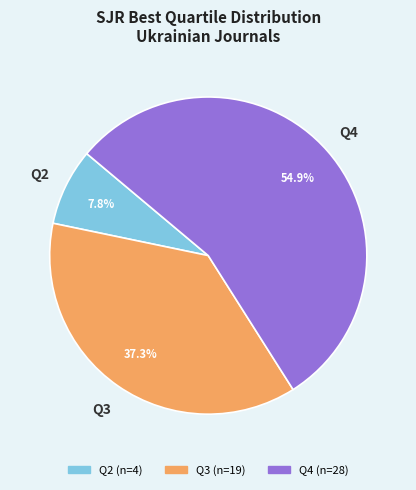

To the nearest percent, what is the average slice percentage?

33%